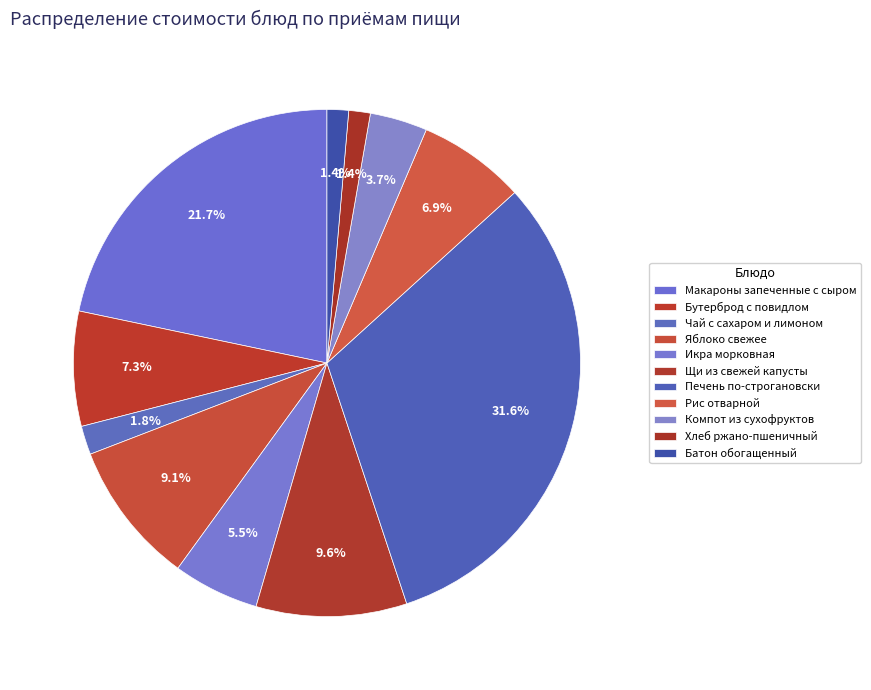

How many segments does this pie chart have?

11